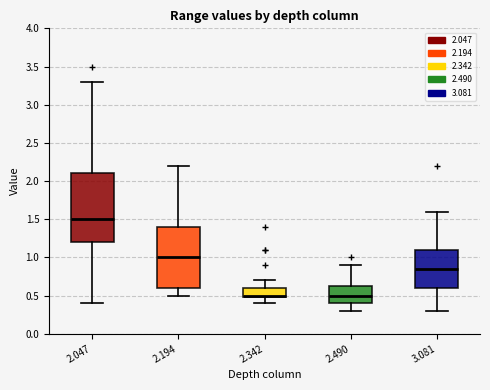

Where is the upper edge of the box at x = 2.342 on the y-axis? The values are not printed on the chart, so give them approximately, as read against the axis.

0.60